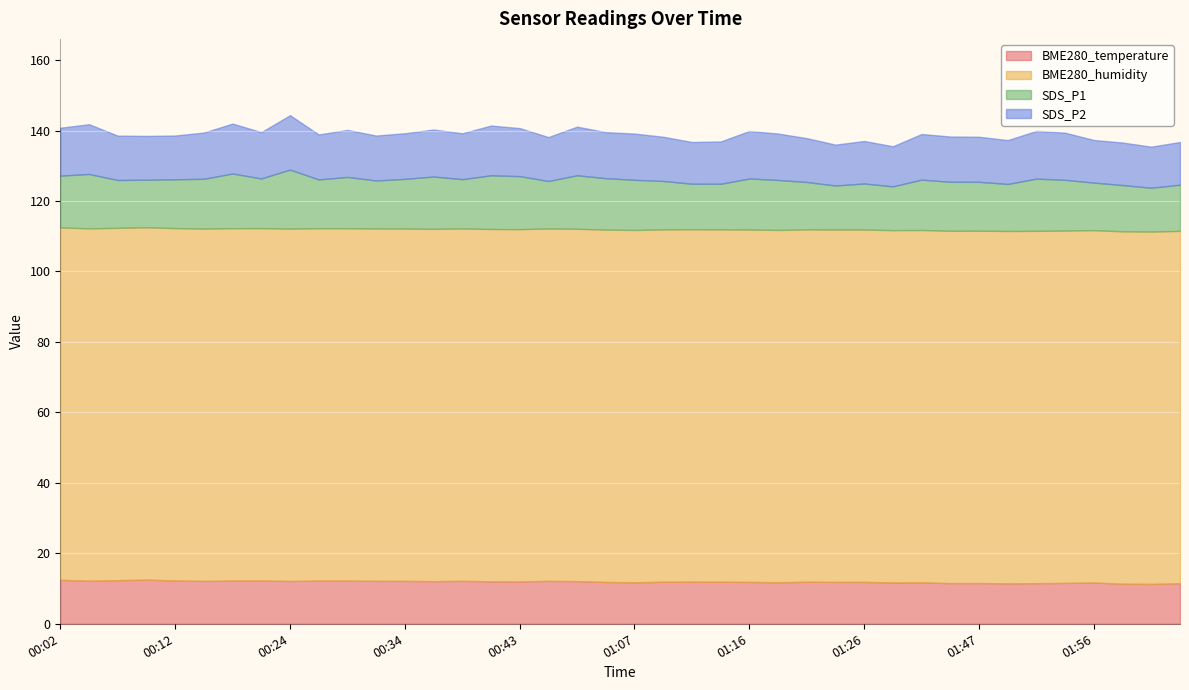

What is the label of the 21st point from the left?

01:07